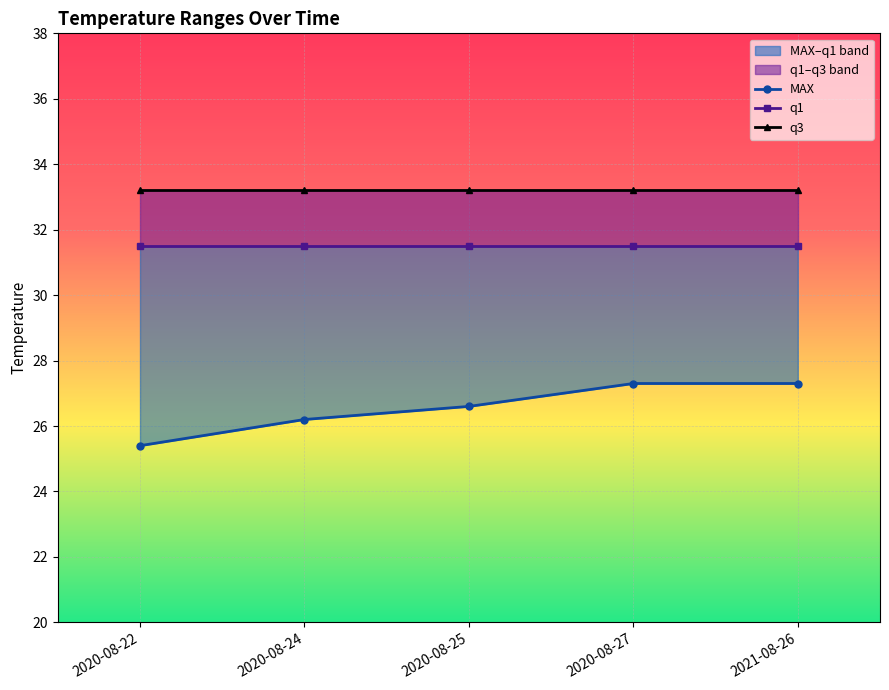

The value of MAX at 2020-08-27 is 27.3. True or false?

True